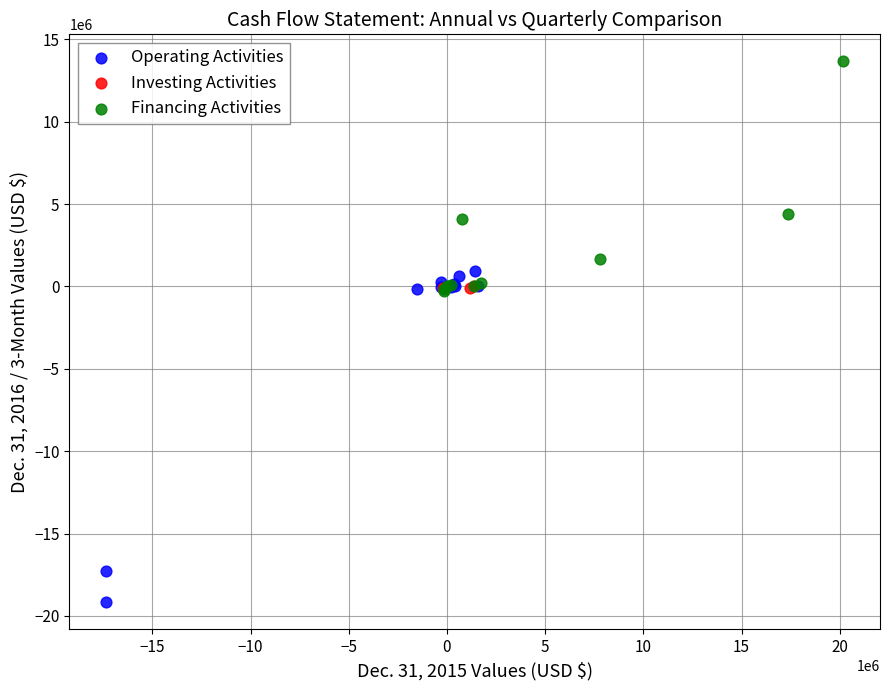

Which series reaches the maximum Y coordinate?

Financing Activities